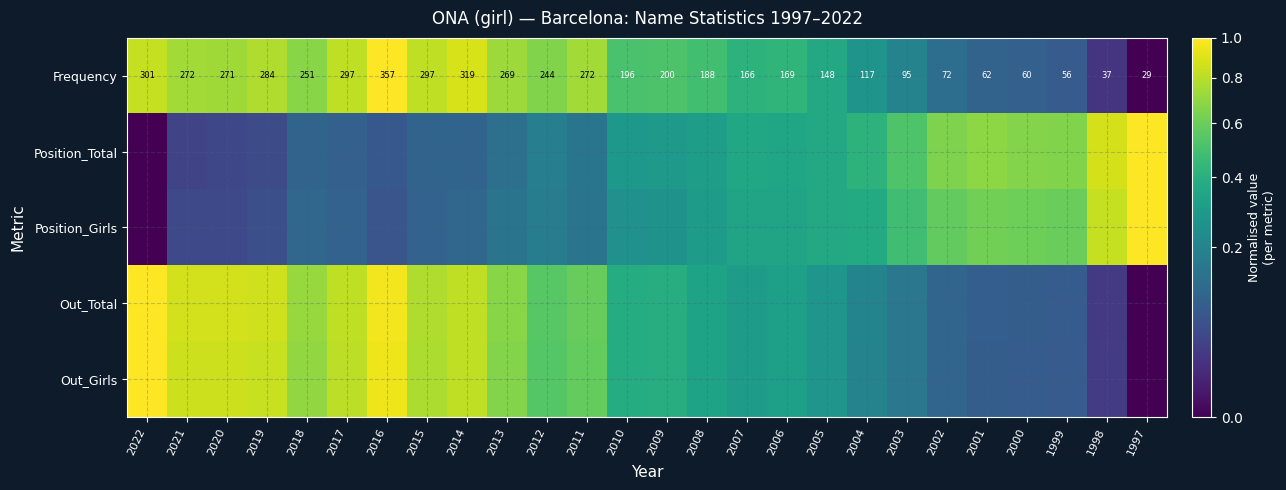

Rank the series by their maximum value, from lowest to highest.

Position_Girls, Position_Total, Frequency, Out_Total, Out_Girls